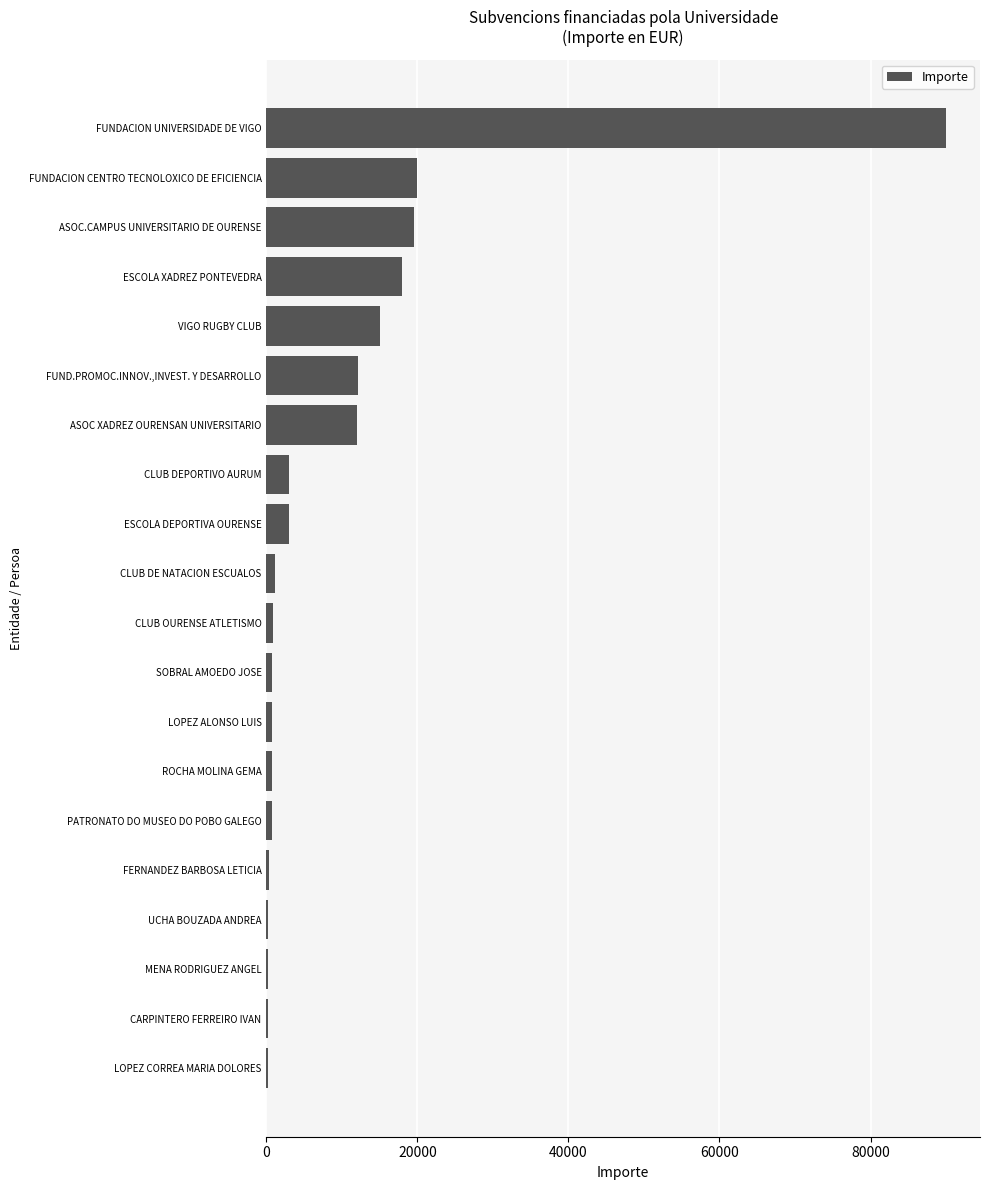

True or false: the data shows 19209 at ASOC XADREZ OURENSAN UNIVERSITARIO.

False